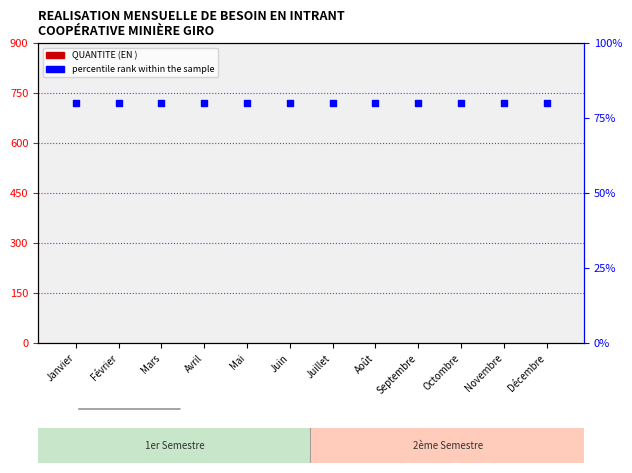

At how many categories does at least one series exceed 29?

12